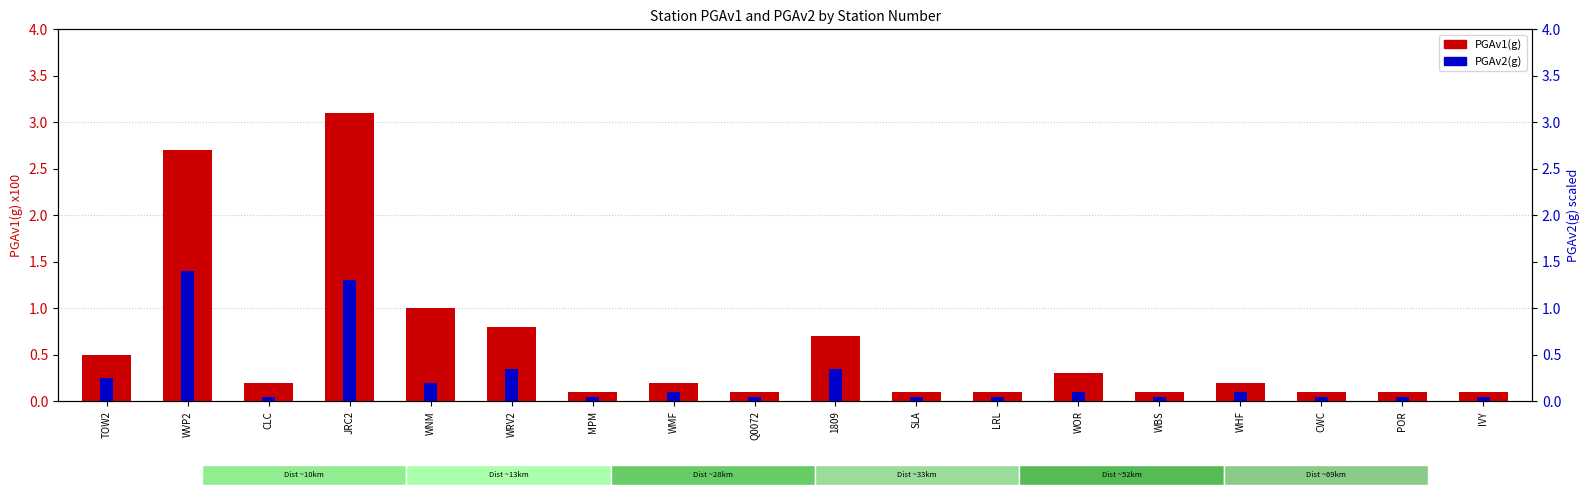

Reading left to right, what are all the values shown in this chart?

PGAv1(g): 0.5	2.7	0.2	3.1	1.0	0.8	0.1	0.2	0.1	0.7	0.1	0.1	0.3	0.1	0.2	0.1	0.1	0.1
PGAv2(g): 0.2	1.4	0.1	1.3	0.2	0.4	0.1	0.1	0.1	0.4	0.1	0.1	0.1	0.1	0.1	0.1	0.1	0.1